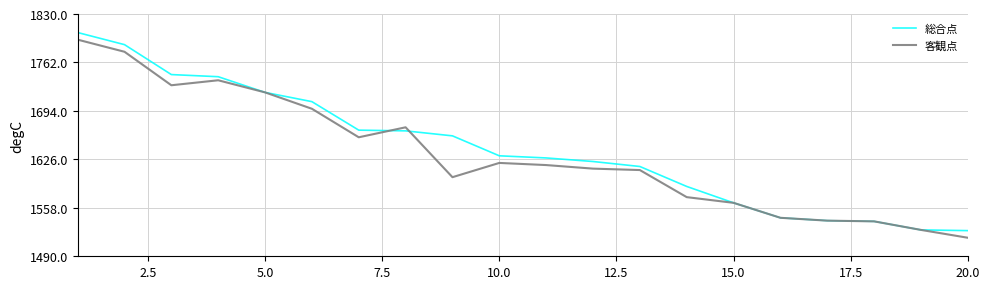

How many series are shown in this chart?

2